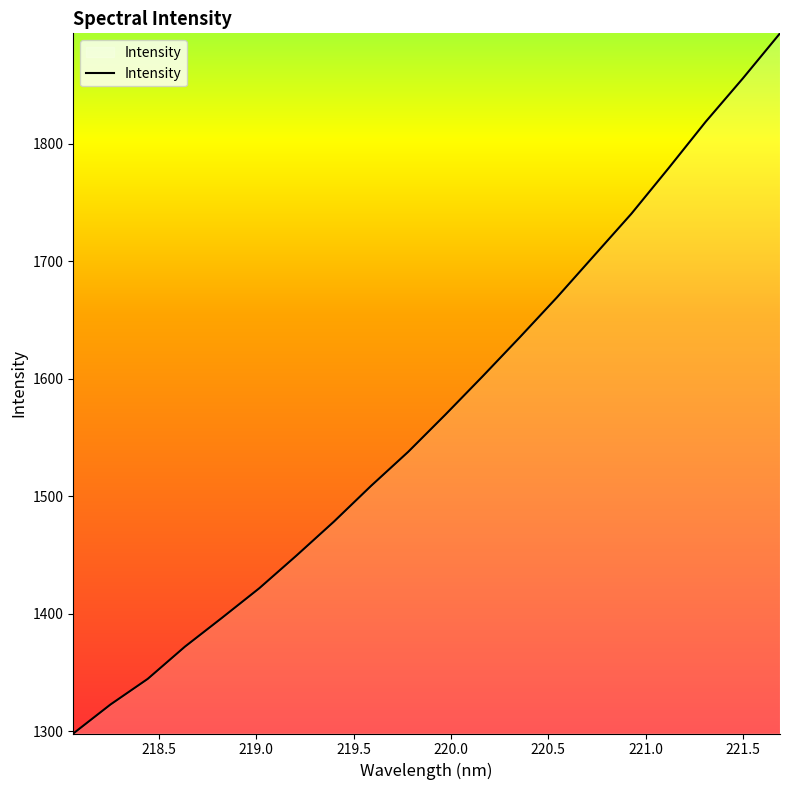

Reading left to right, list all the values displayed in this chart.

1298.0	1322.7	1344.5	1372.0	1396.6	1421.7	1449.6	1478.3	1508.8	1537.8	1569.5	1602.1	1635.3	1669.3	1704.9	1740.5	1779.2	1818.8	1855.8	1894.1